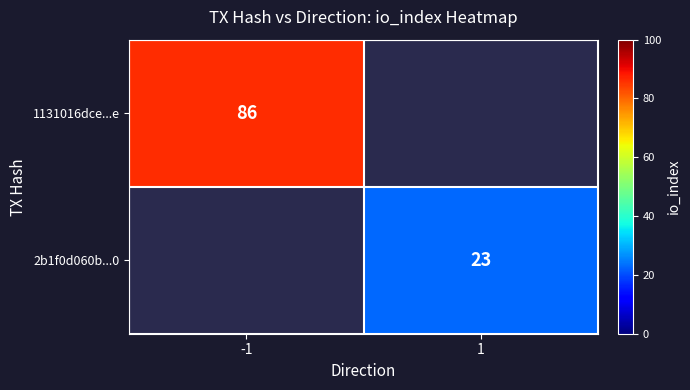

The 2b1f0d060b...0 series shows 37 at 1. True or false?

False